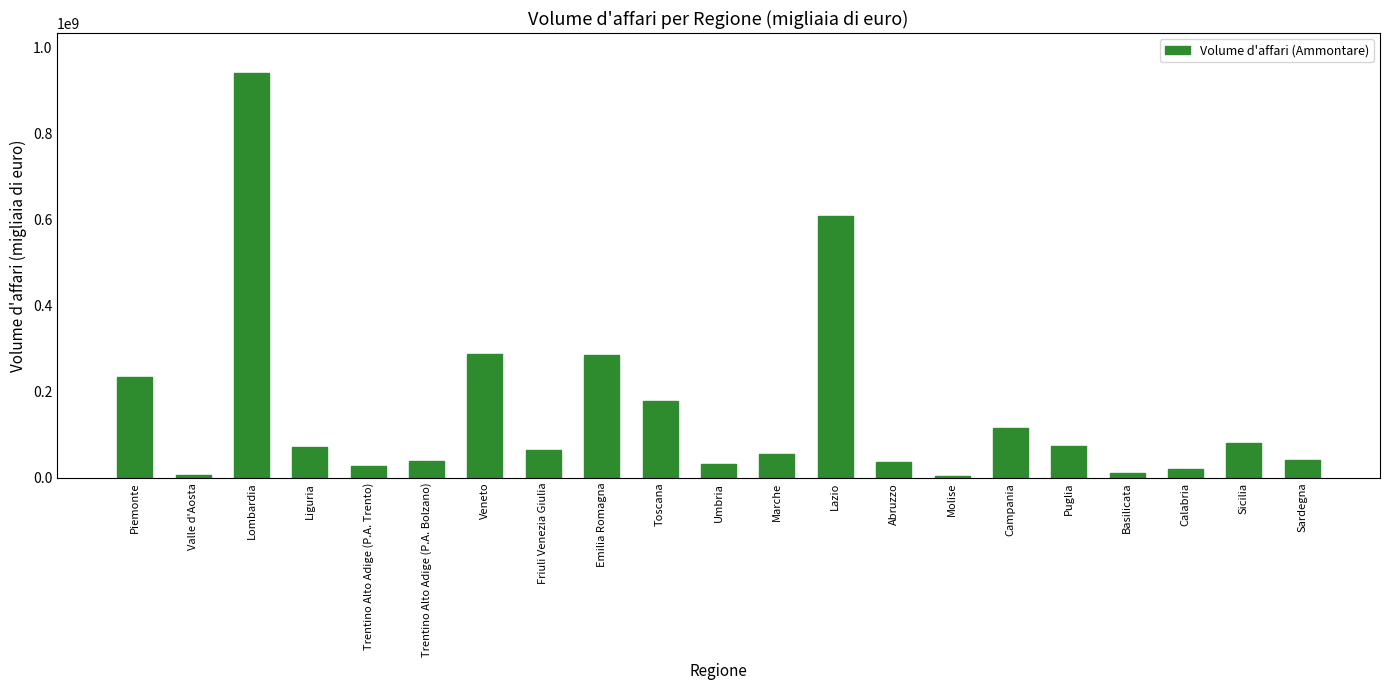

How many data points are less than 65888731?

10